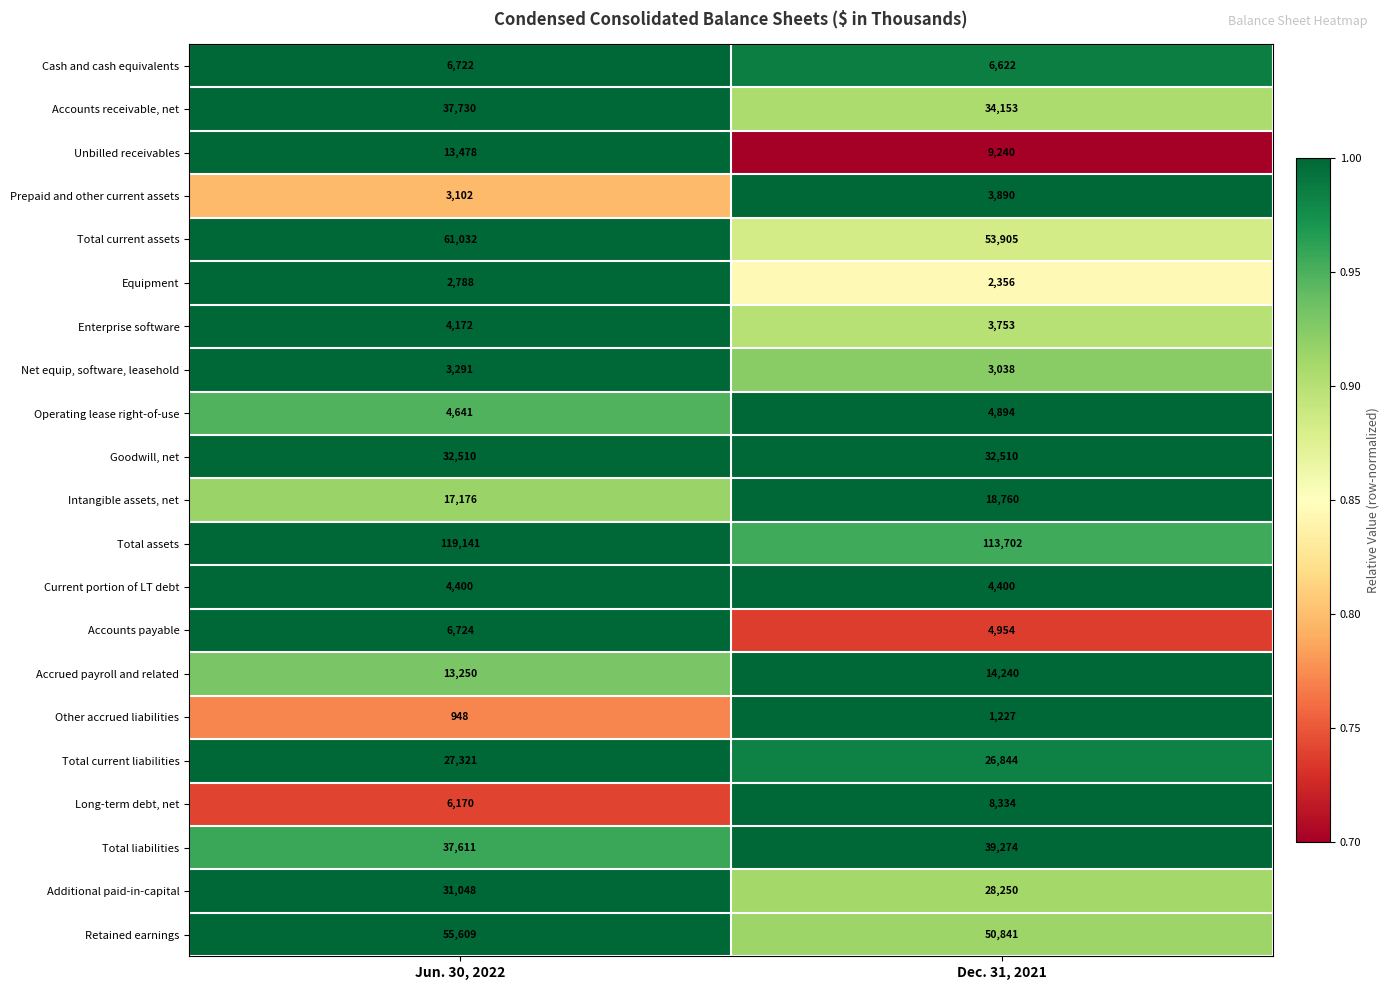

At which label is Operating lease right-of-use closest to 4767?

Jun. 30, 2022